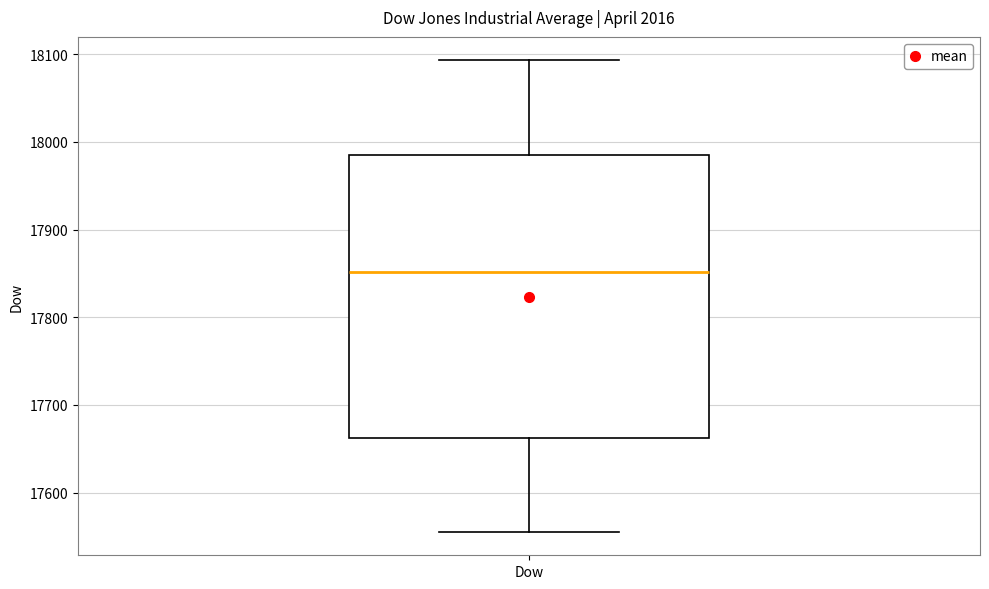

Read this box plot against the y-axis: the position of the median line, the range covered by the box, and the ends of both whiskers. The values are not printed on the chart, so give them approximately, as read against the axis.

median 17850, box 17660 to 17990, whiskers 17560 to 18090